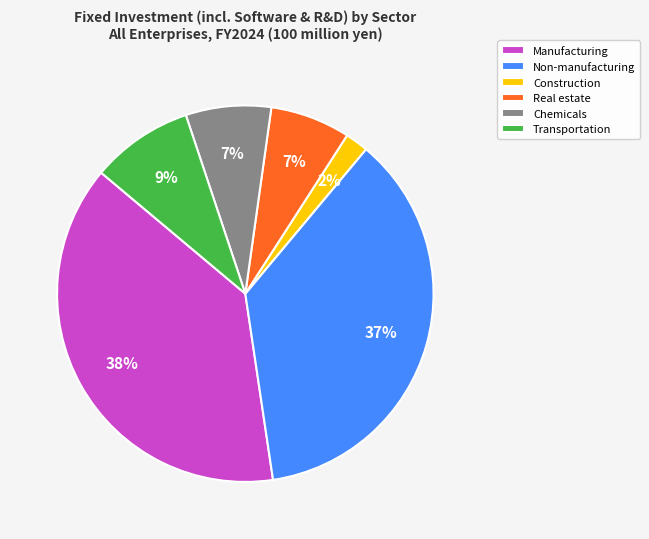

What is the ratio of the value at Construction to the value at Real estate?

0.3